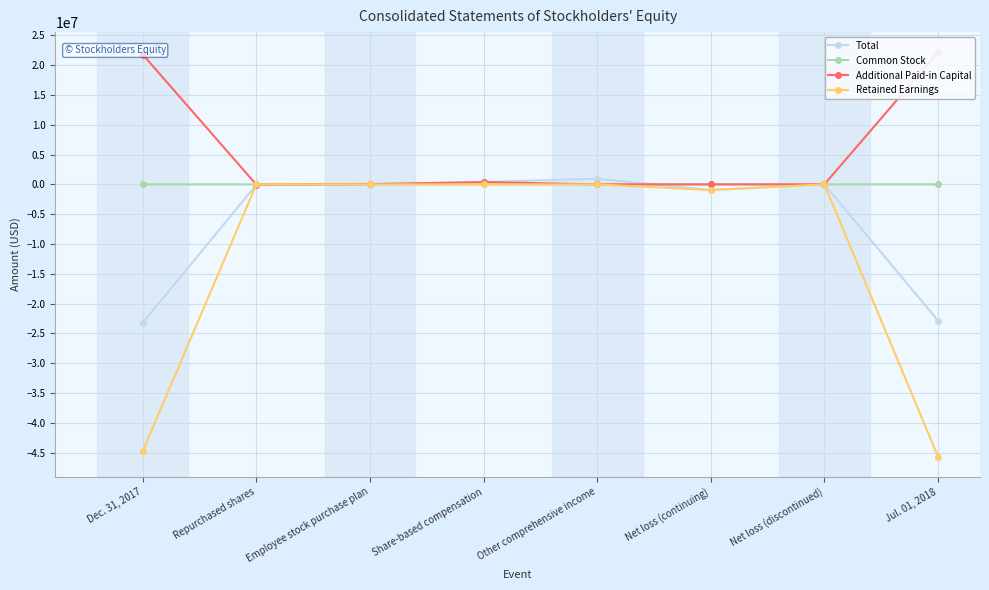

Which series ends up on top after the final intersection of Total and Retained Earnings?

Total